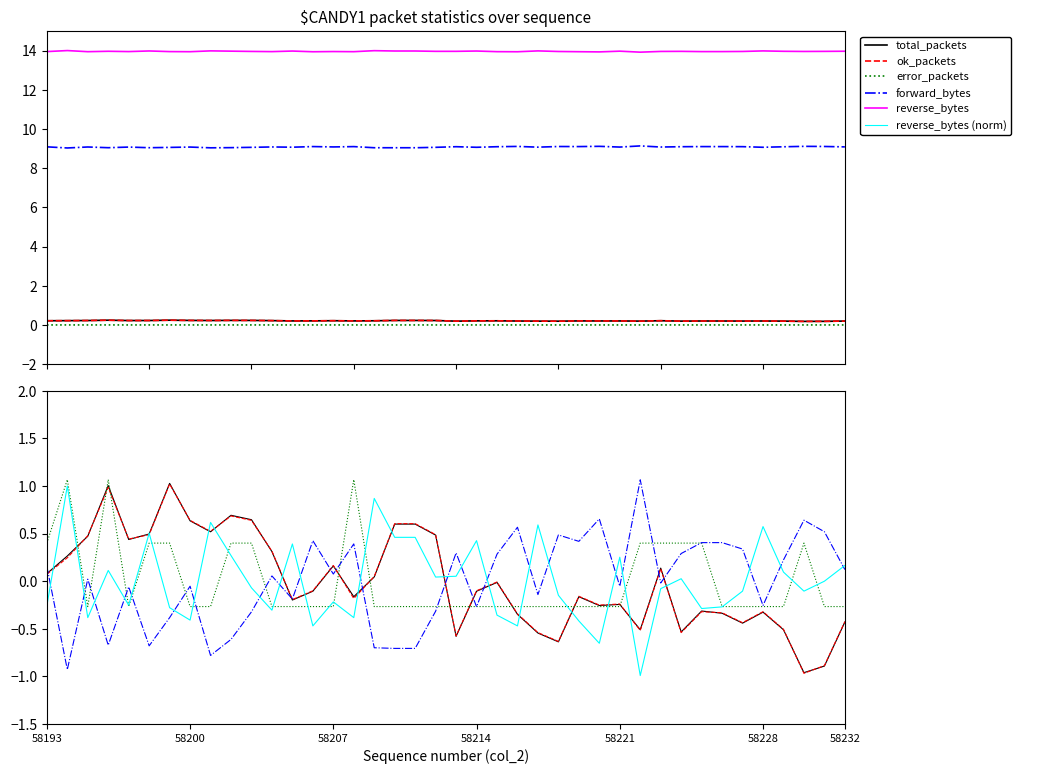

At which category is the sum across all series the highest?

58196